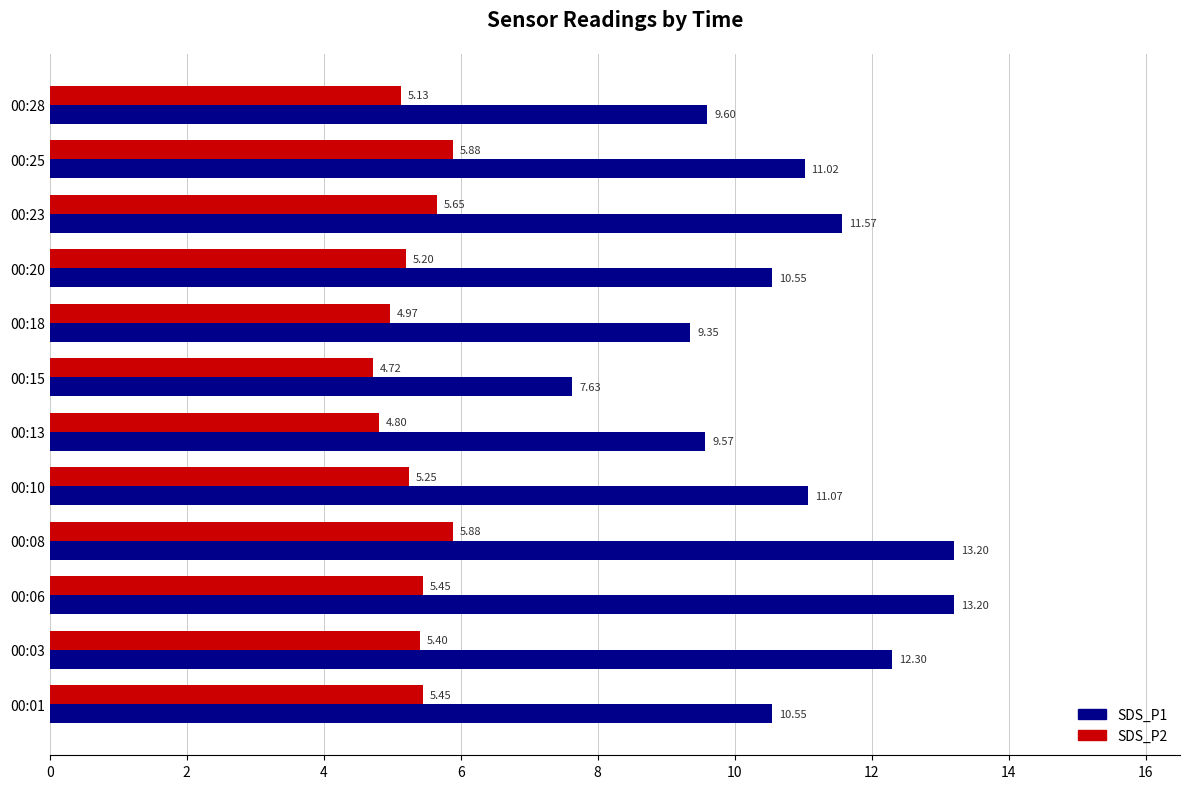

What is the spread (max minus min) of values at 00:18?

4.4